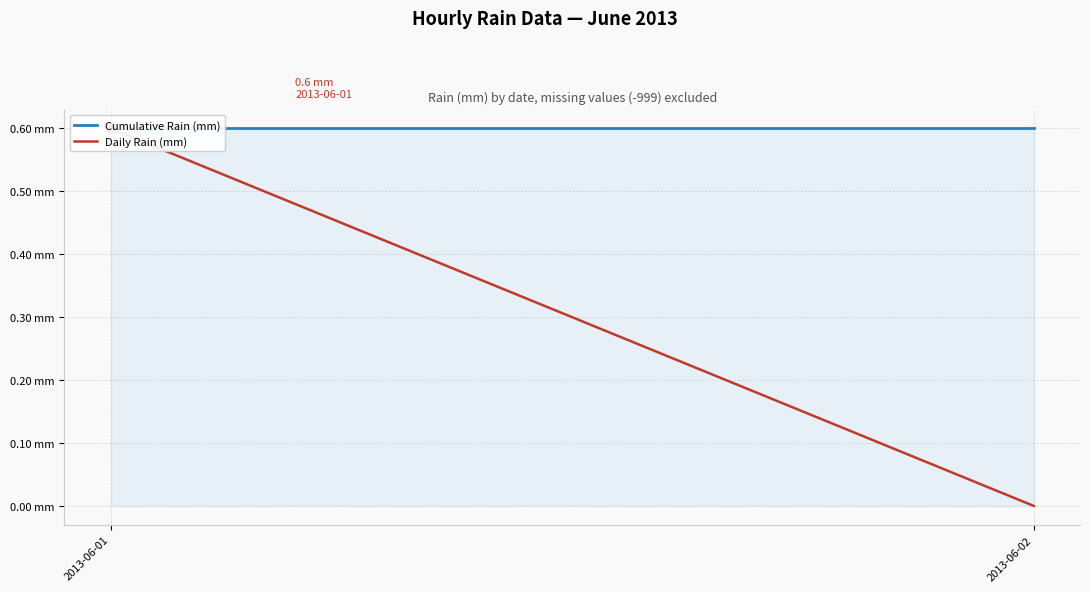

Which series has the largest total across all categories?

Cumulative Rain (mm)